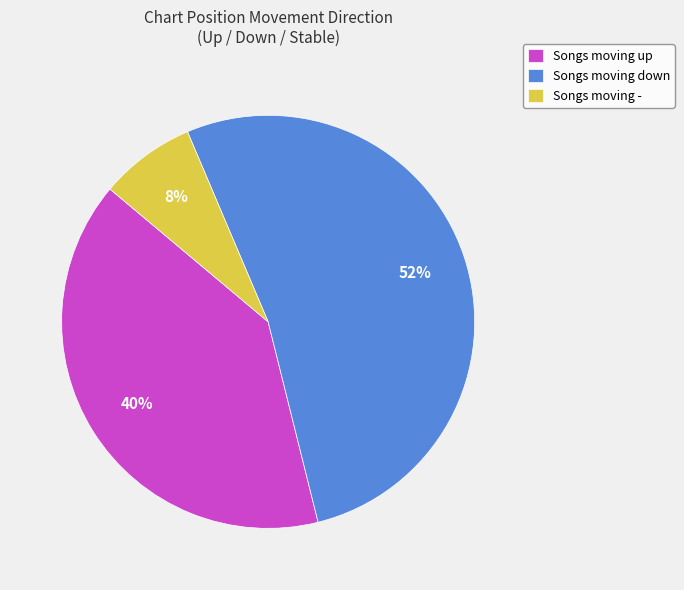

How many slices are in this pie chart?

3